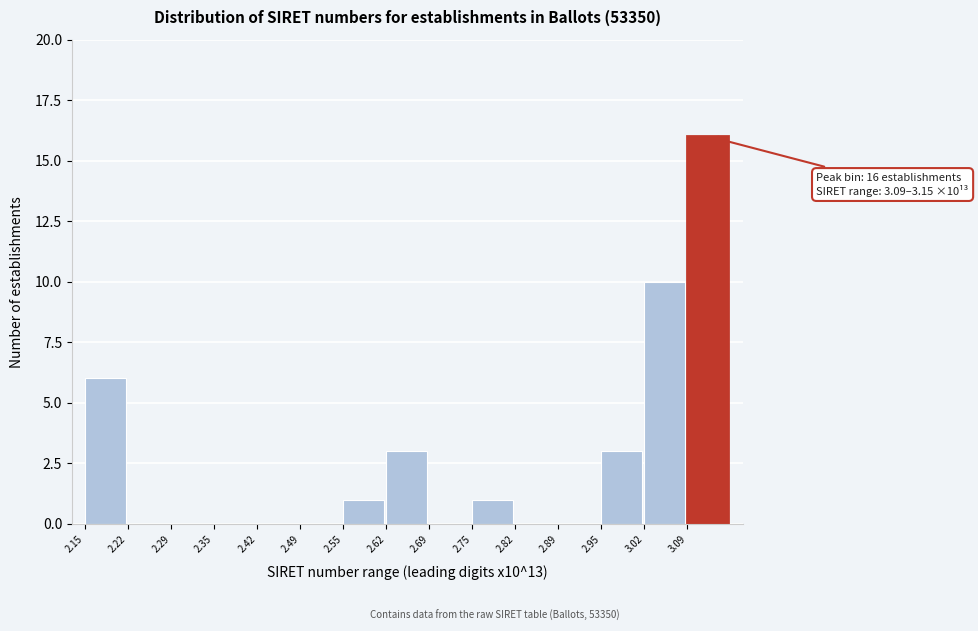

Reading left to right, list all the values displayed in this chart.

2.15=6	2.22=0	2.29=0	2.35=0	2.42=0	2.49=0	2.55=1	2.62=3	2.69=0	2.75=1	2.82=0	2.89=0	2.95=3	3.02=10	3.09=16